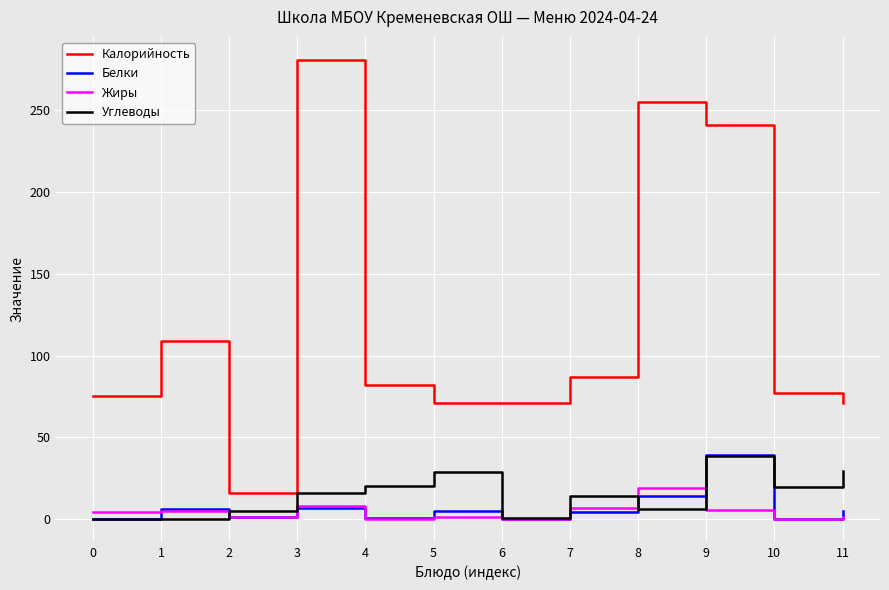

What are all the series names shown in the legend?

Калорийность, Белки, Жиры, Углеводы